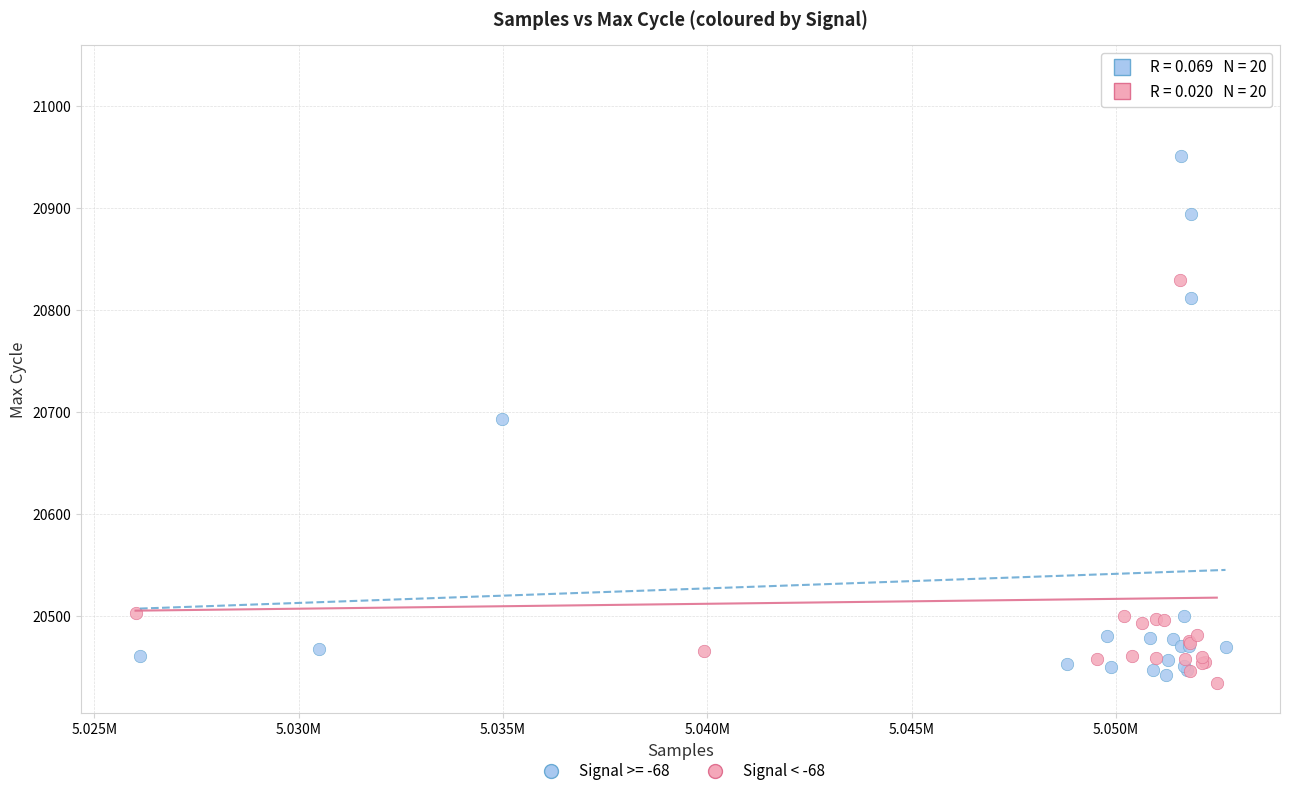

Which series has the widest spread of Y values?

Signal < -68